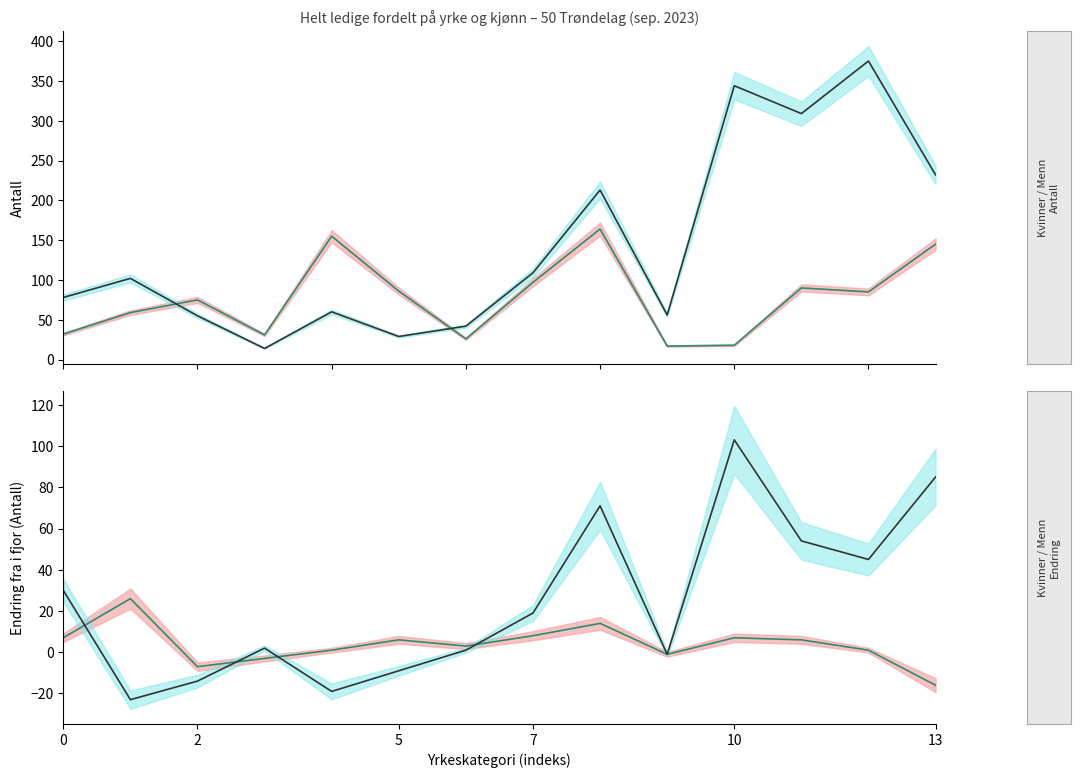

What is the sum of all Menn - Endring values?

344